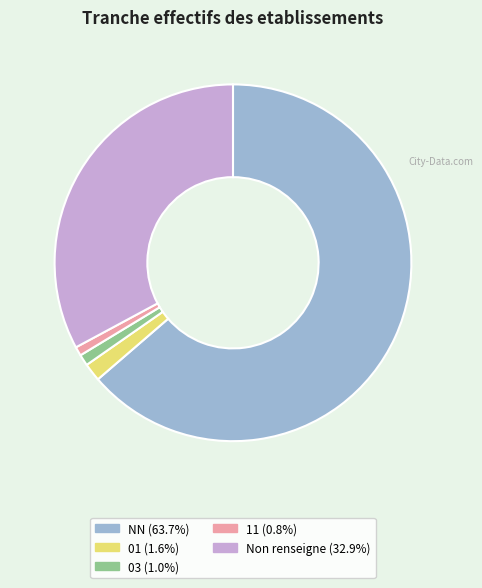

Is the sum of 03 (1.0%) and 11 (0.8%) greater than half?

No